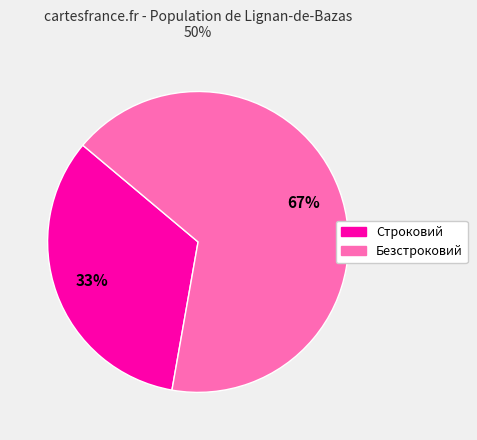

Do Строковий and Безстроковий together represent more than half of the pie?

Yes